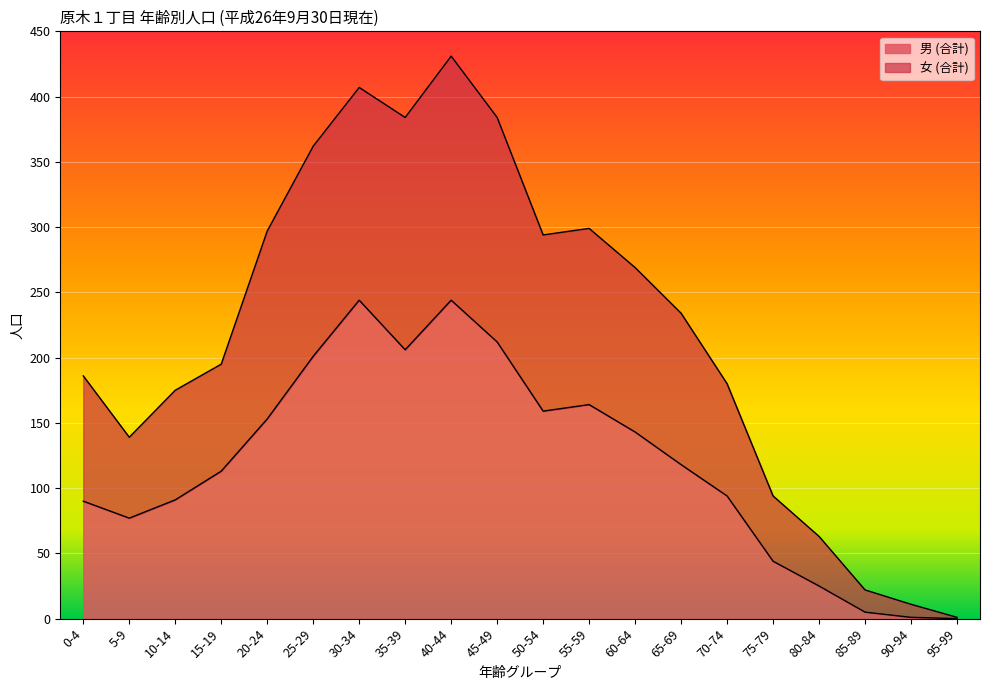

True or false: 女 (合計) and 男 (合計) intersect in this chart.

False